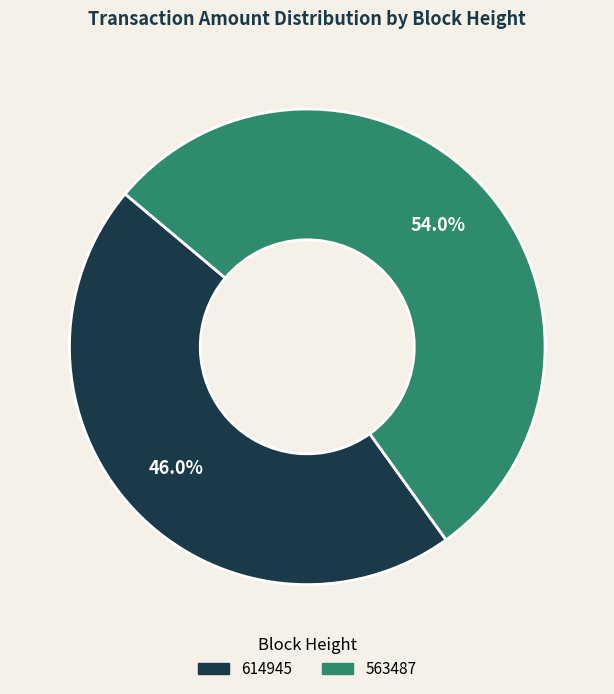

Rank the categories by value from highest to lowest.

563487, 614945